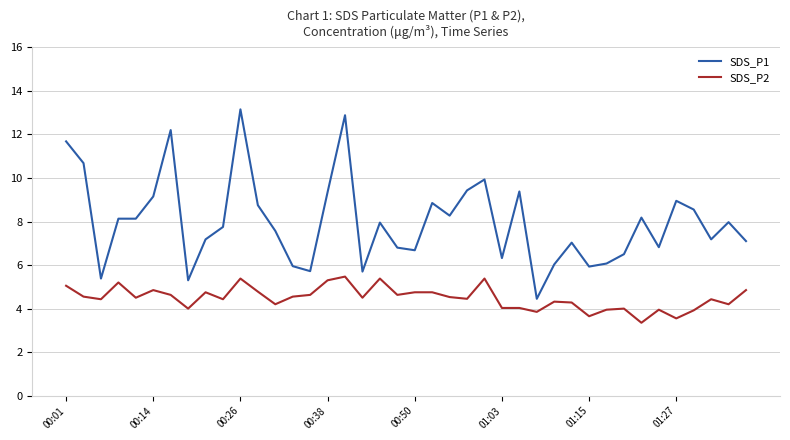

True or false: SDS_P1 and SDS_P2 intersect in this chart.

False